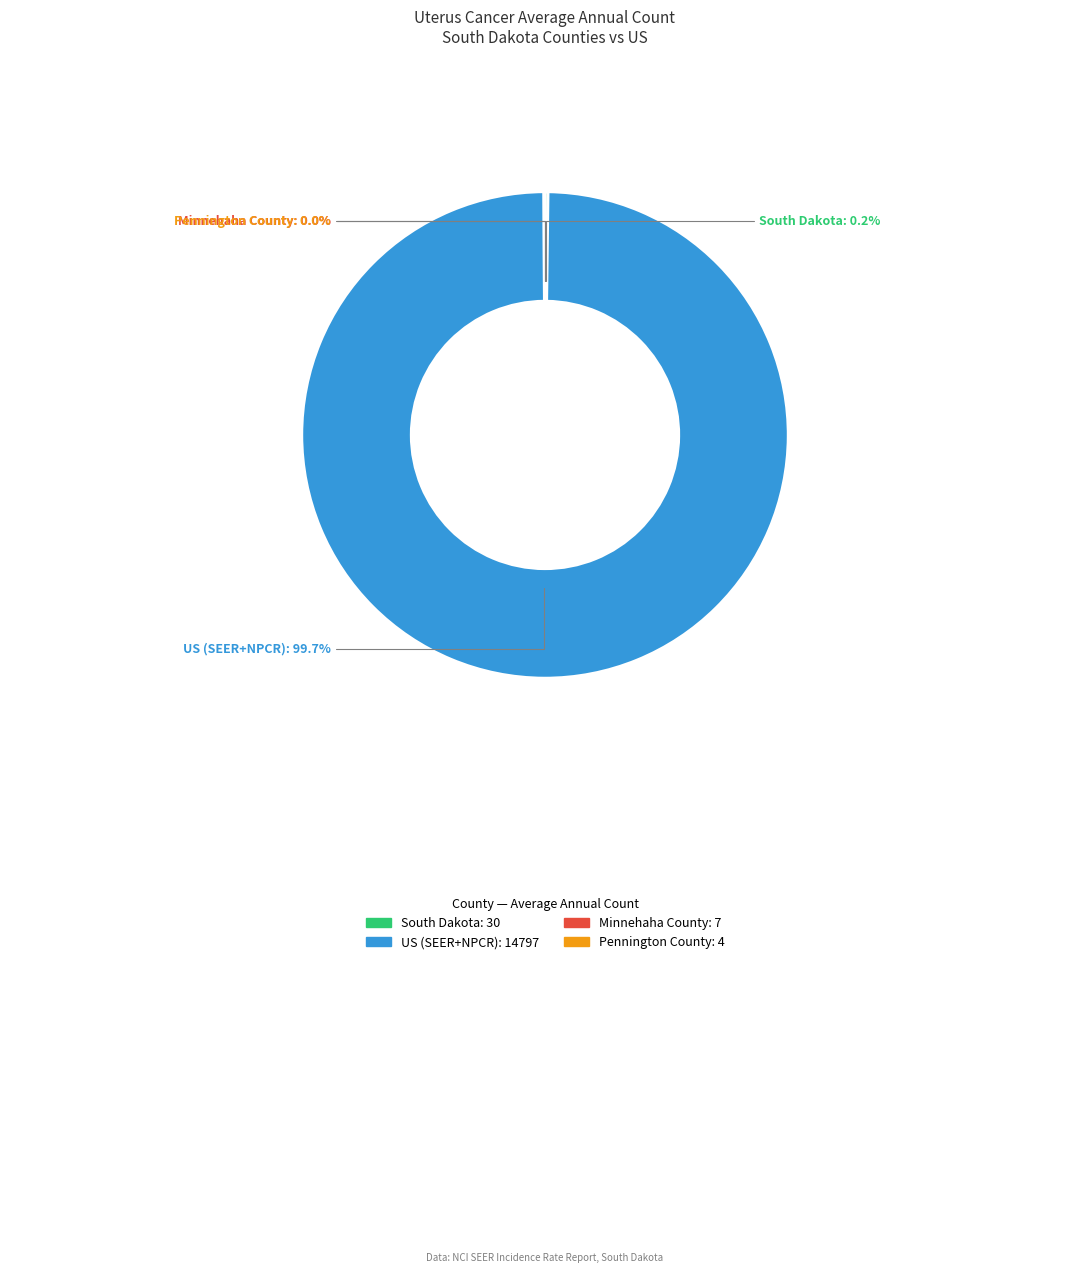

What is the largest slice in the pie chart?

US (SEER+NPCR)